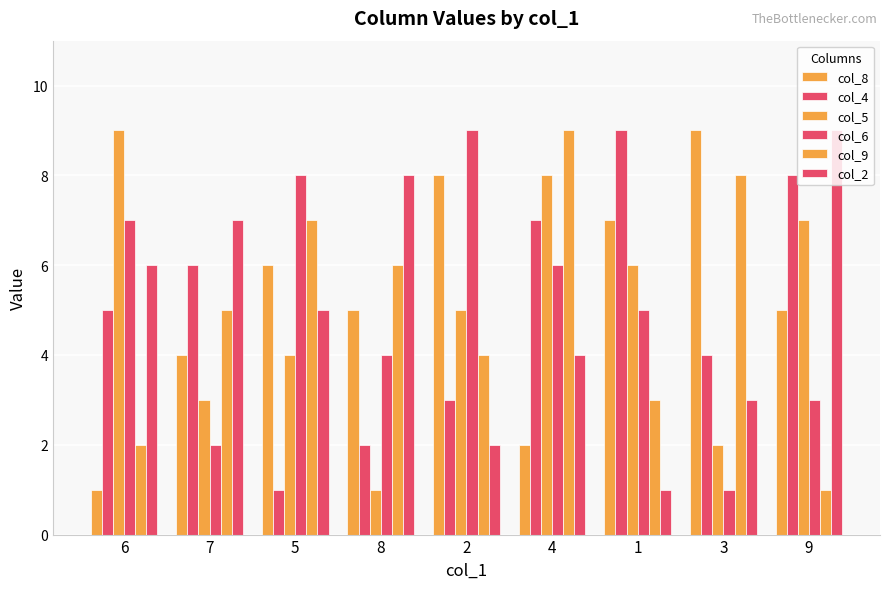

How many bars are there in each group?

6